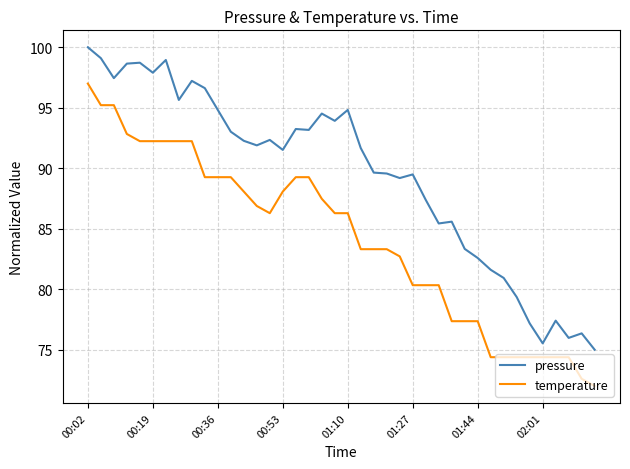

What is the greatest value displayed?

100.0